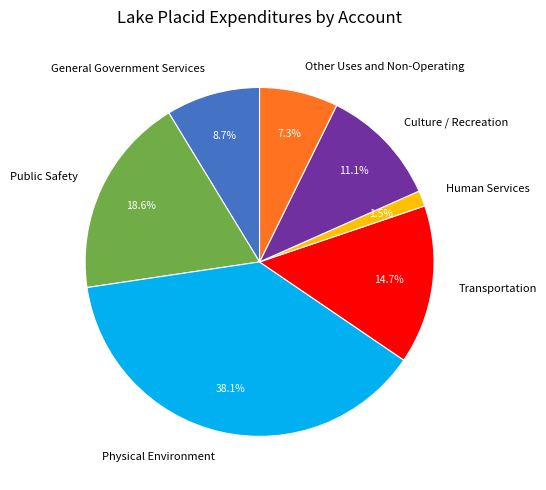

Between Public Safety and Transportation, which is larger?

Public Safety